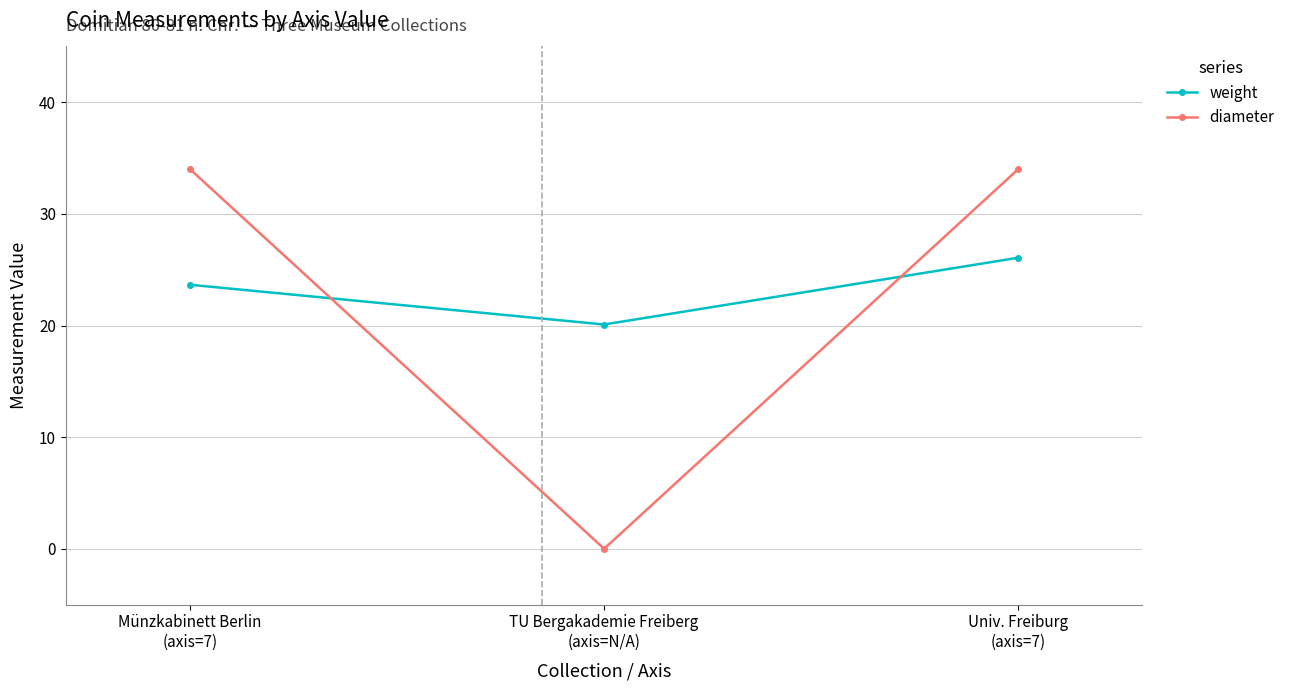

What is the difference between the maximum and minimum values in the diameter series?

34.0